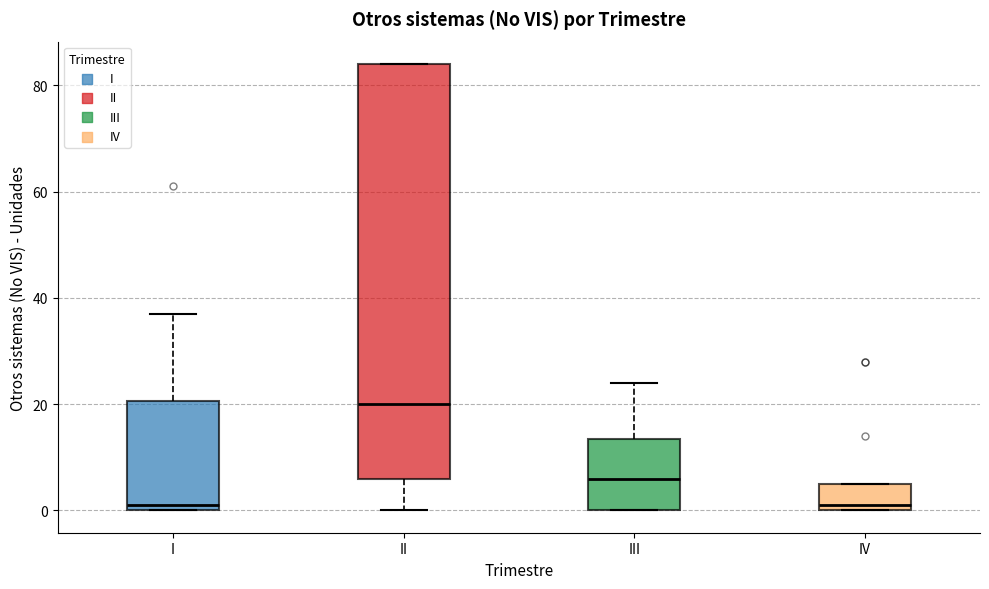

Which box has the highest median line?

II